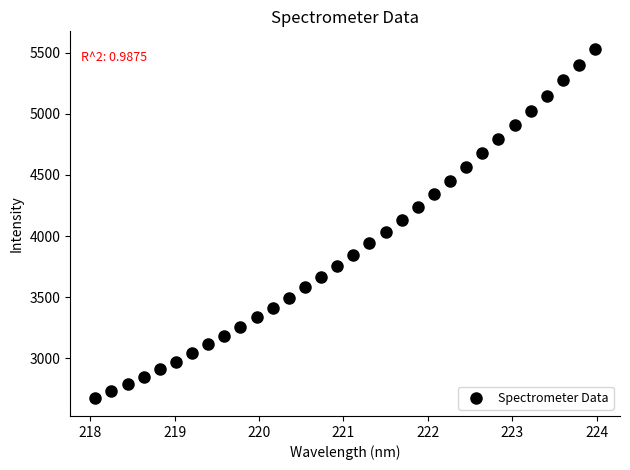

What is the range of X values (max minus min)?

5.9